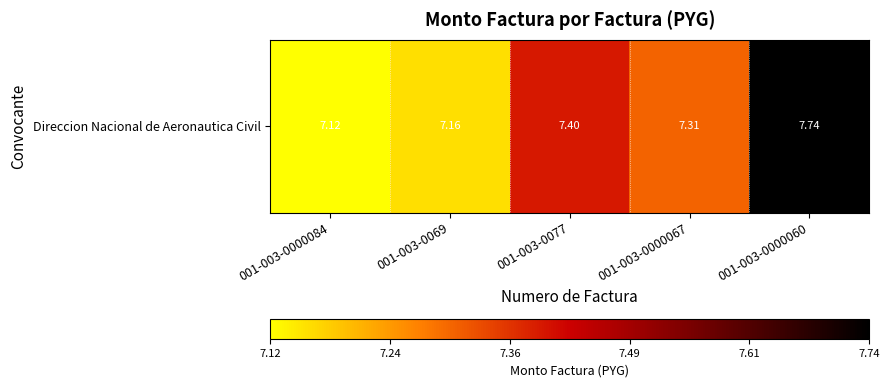

What is the smallest value displayed?

7.1